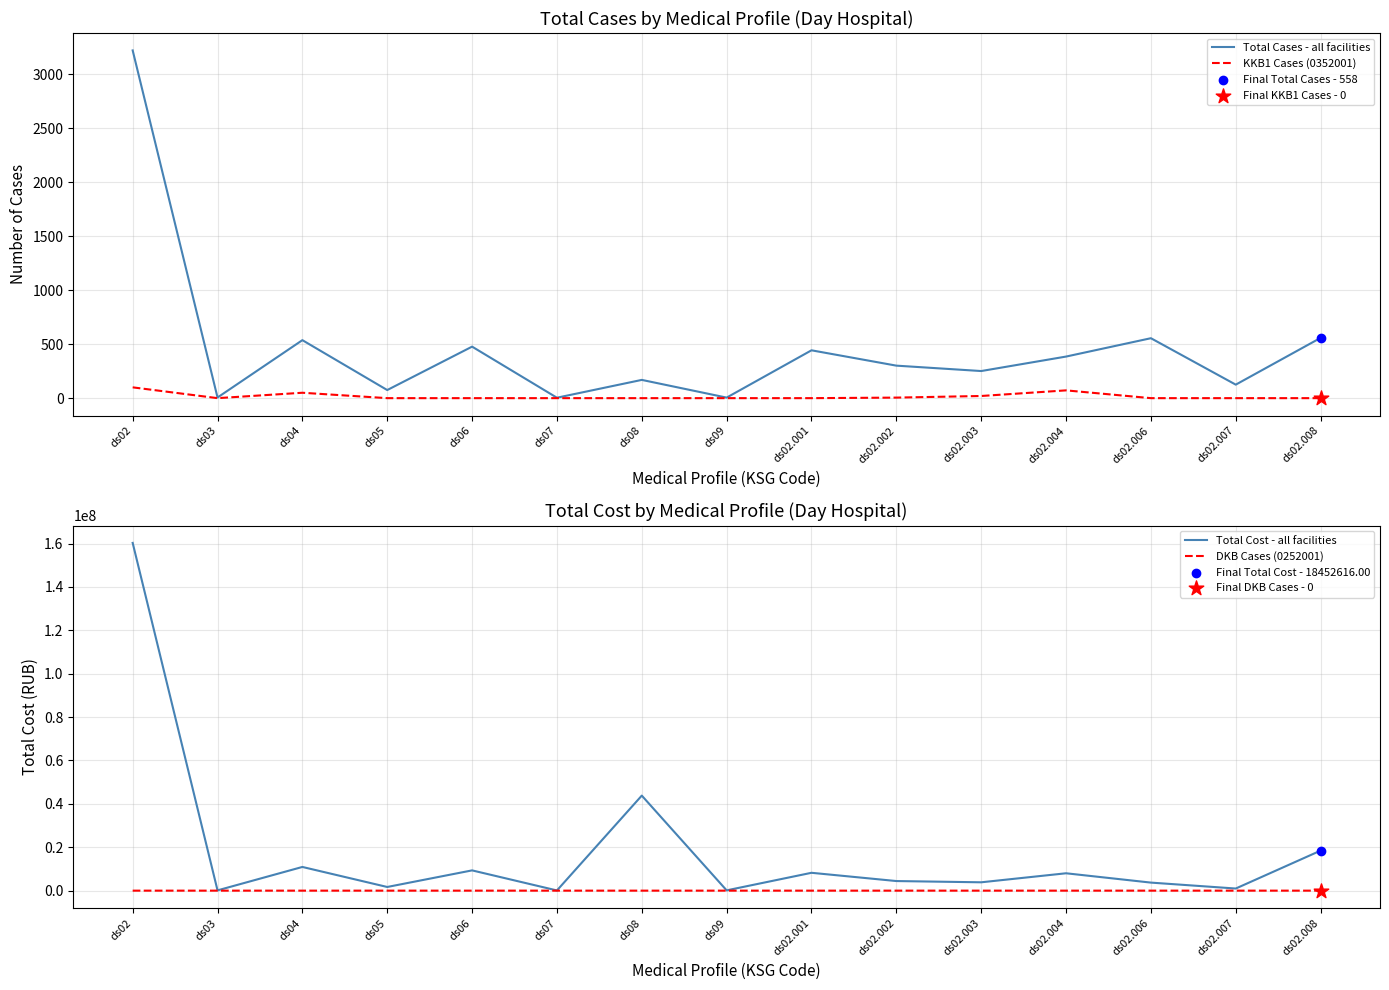

What is the total value across all series at ds02.004?

8009048.2